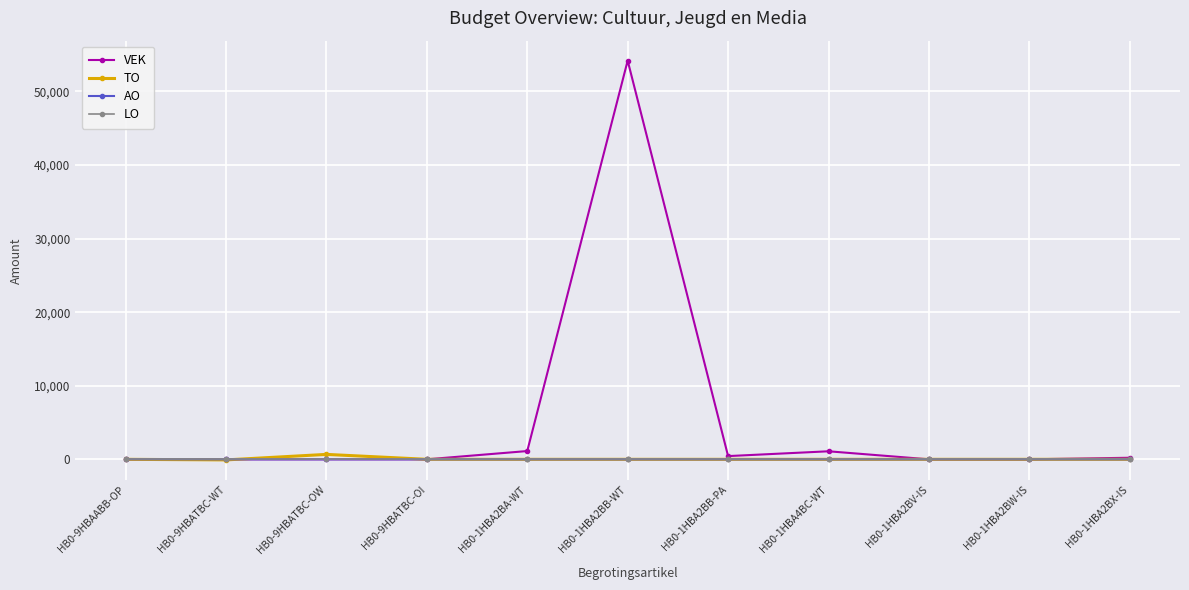

What is the difference between the maximum and minimum values in the AO series?

9